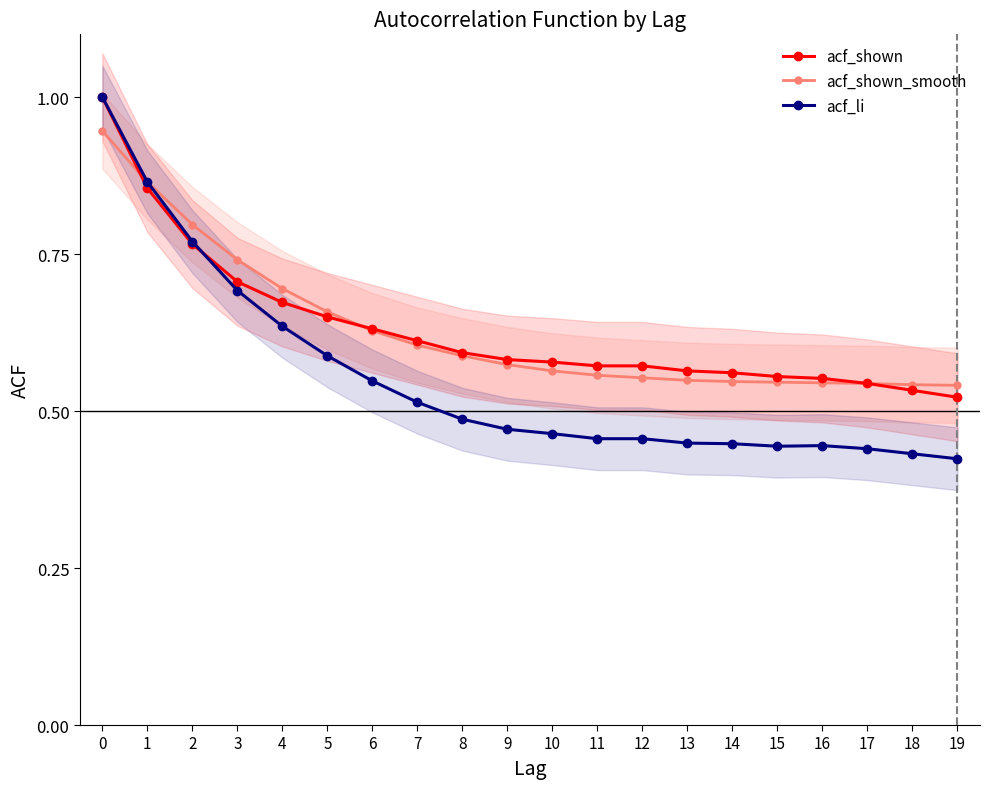

Rank the categories by acf_shown value from lowest to highest.

19, 18, 17, 16, 15, 14, 13, 11, 12, 10, 9, 8, 7, 6, 5, 4, 3, 2, 1, 0